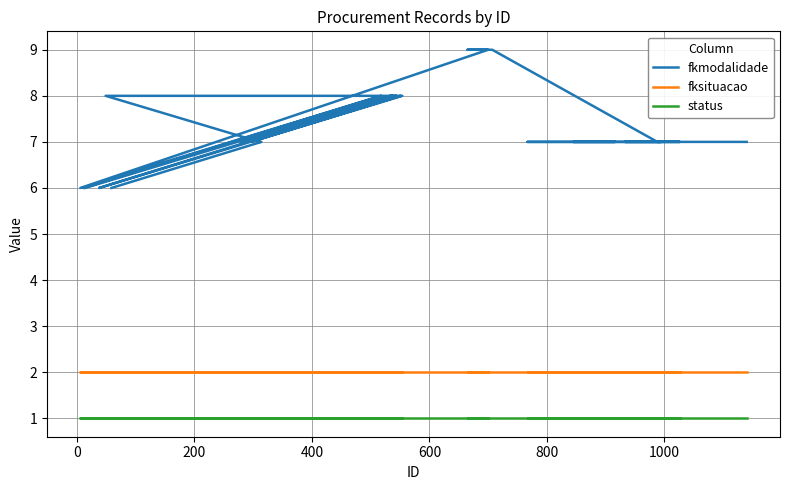

True or false: fkmodalidade and fksituacao cross at least once.

False